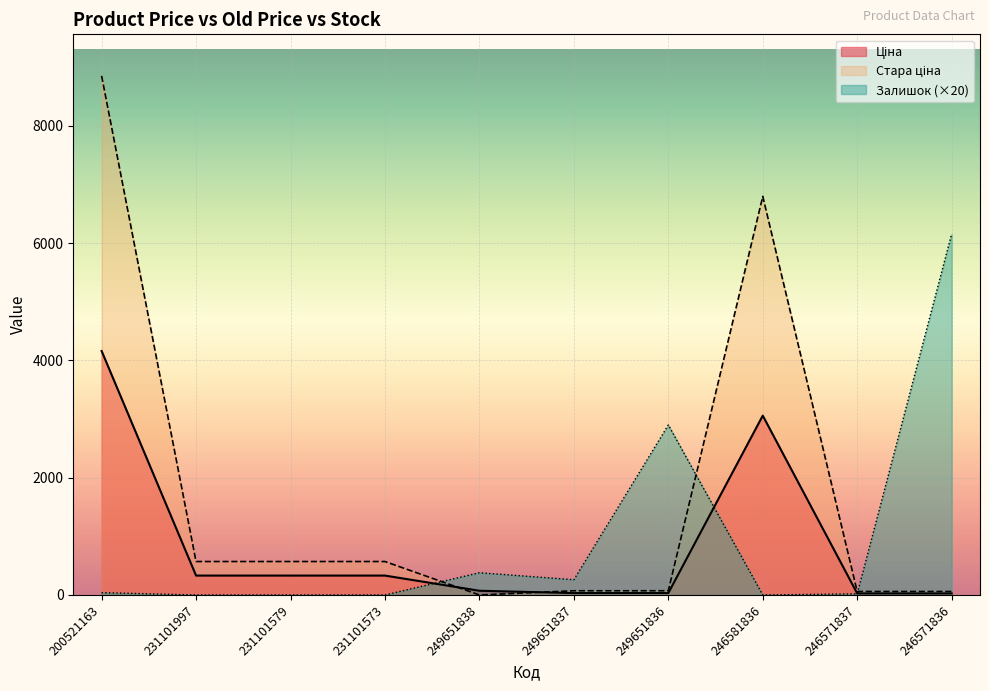

What is the sum of the Ціна values at 249651838 and 231101579?

403.0